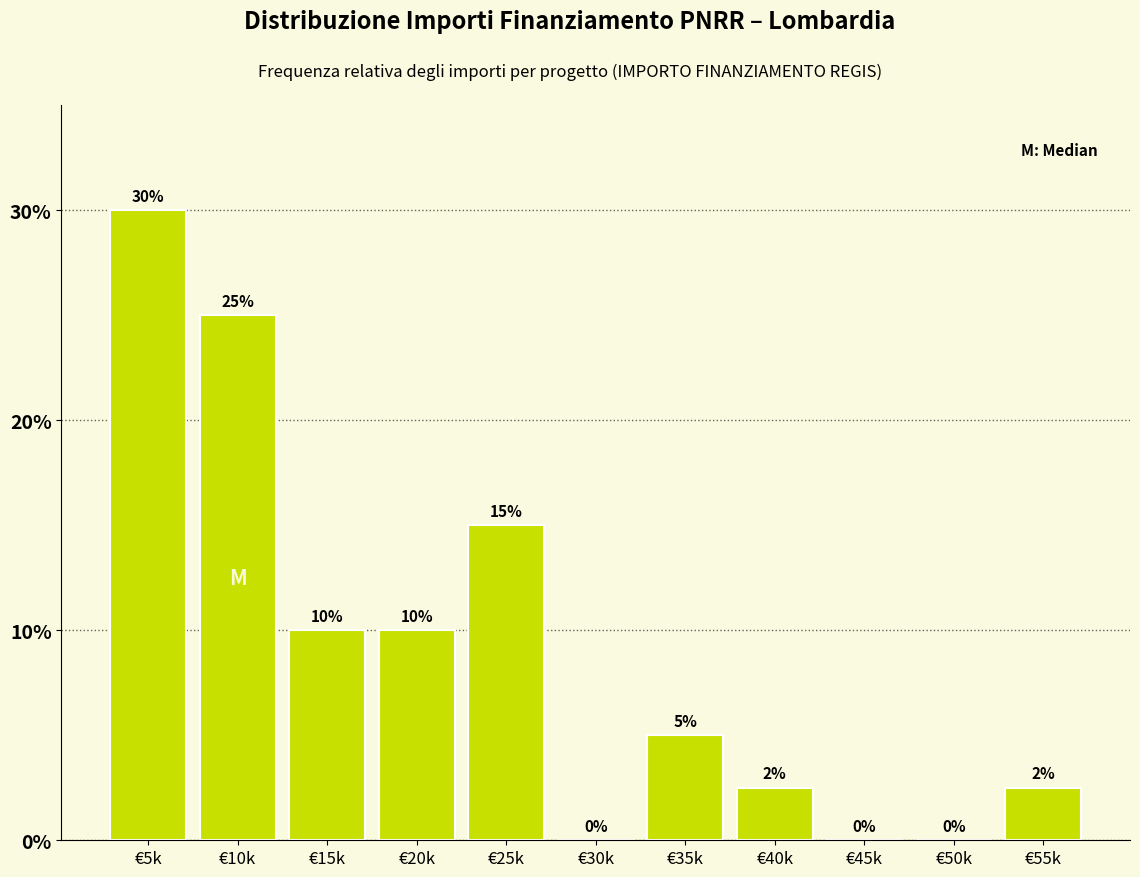

Between €50k and €15k, which is larger?

€15k